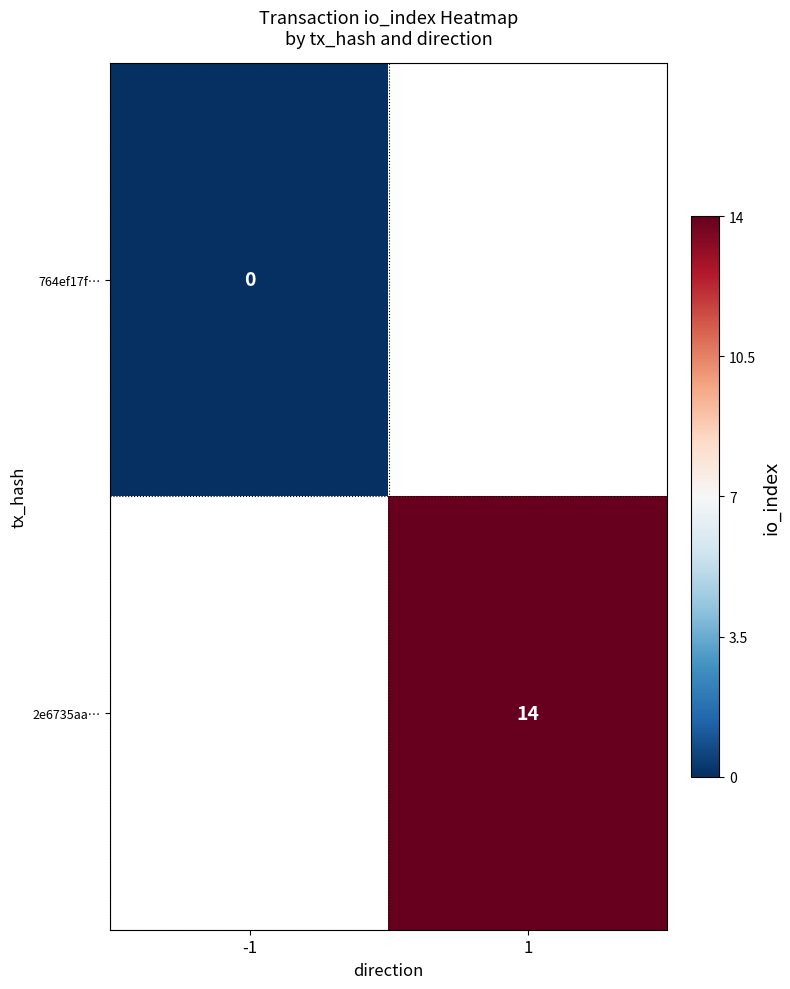

The 2e6735aa… series shows 14 at 1. True or false?

True